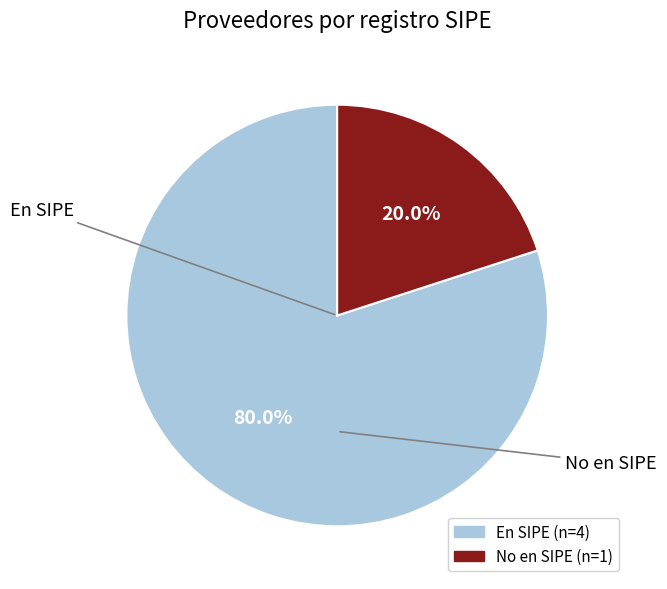

Is there a majority slice in this chart?

Yes